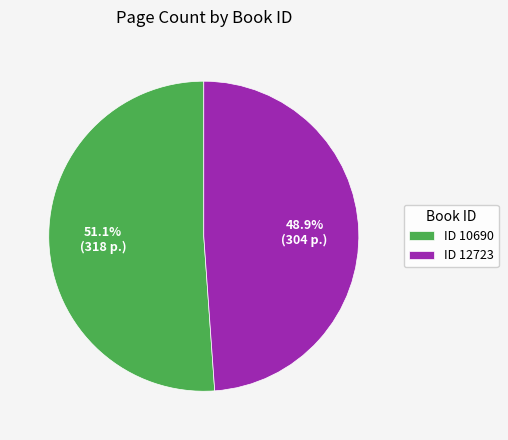

Count the number of slices in the pie.

2